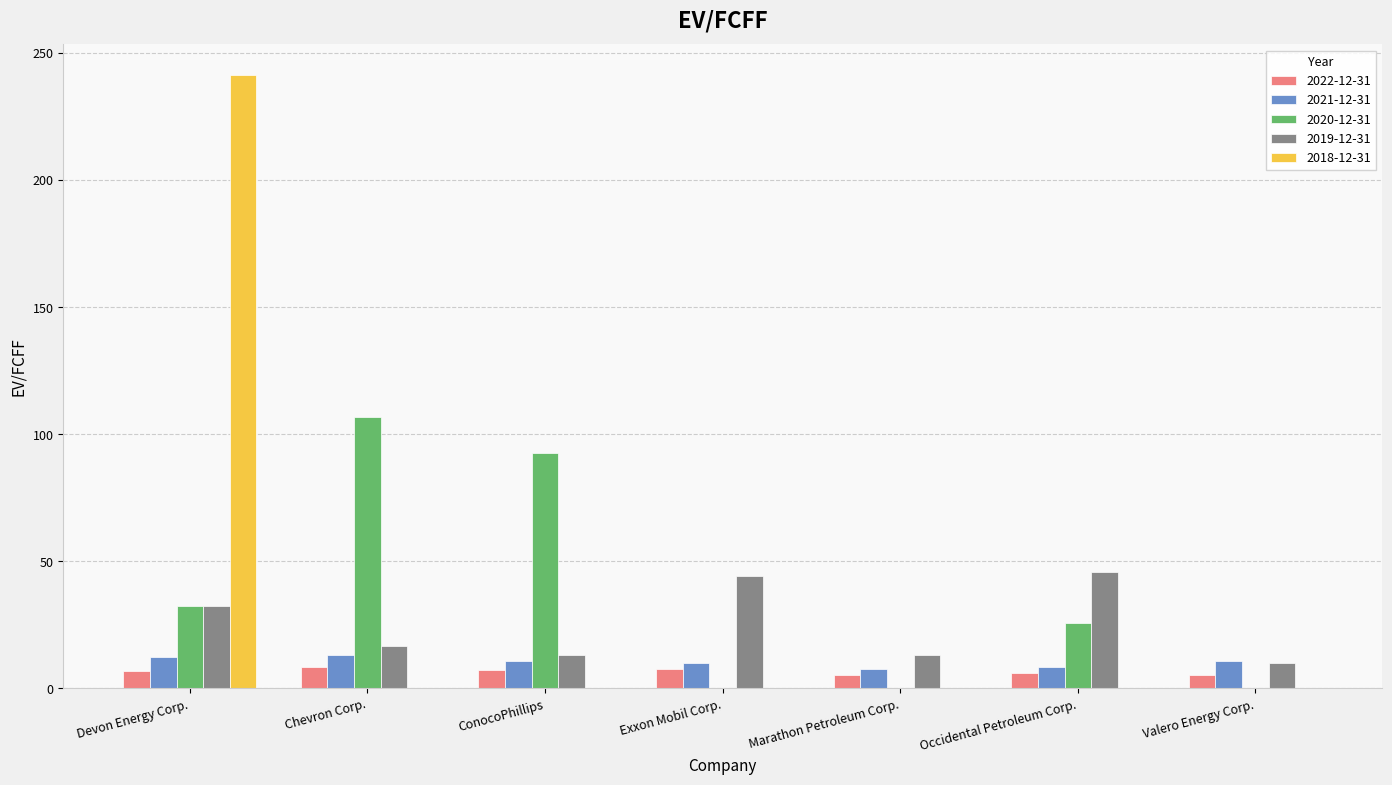

What are all the series names shown in the legend?

2022-12-31, 2021-12-31, 2020-12-31, 2019-12-31, 2018-12-31